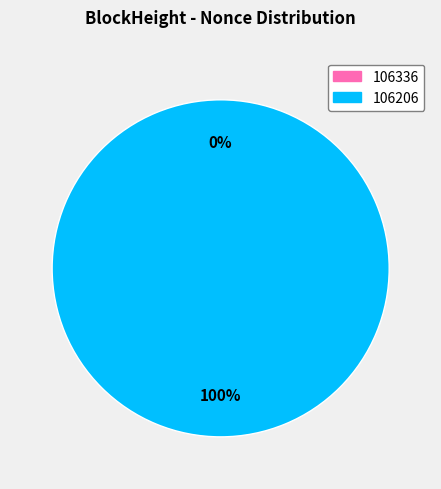

Does 106336 account for over 50% of the chart?

No